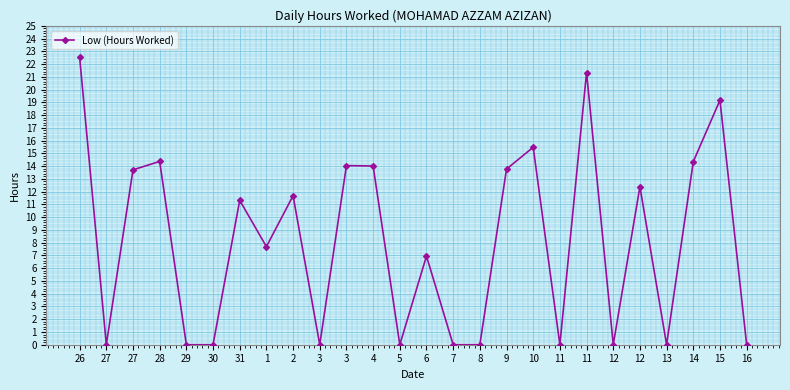

Count the number of data series in this chart.

1